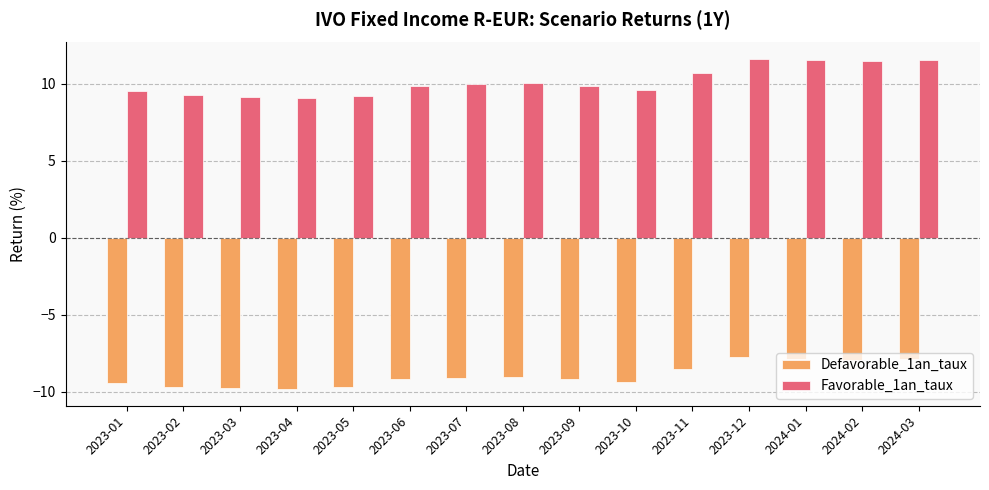

What is the average value of the Favorable_1an_taux series?

10.2